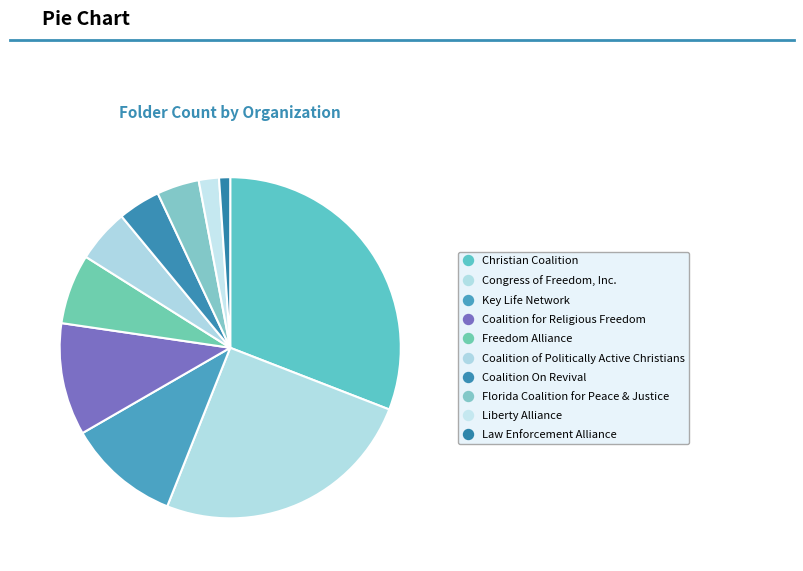

How many segments does this pie chart have?

10